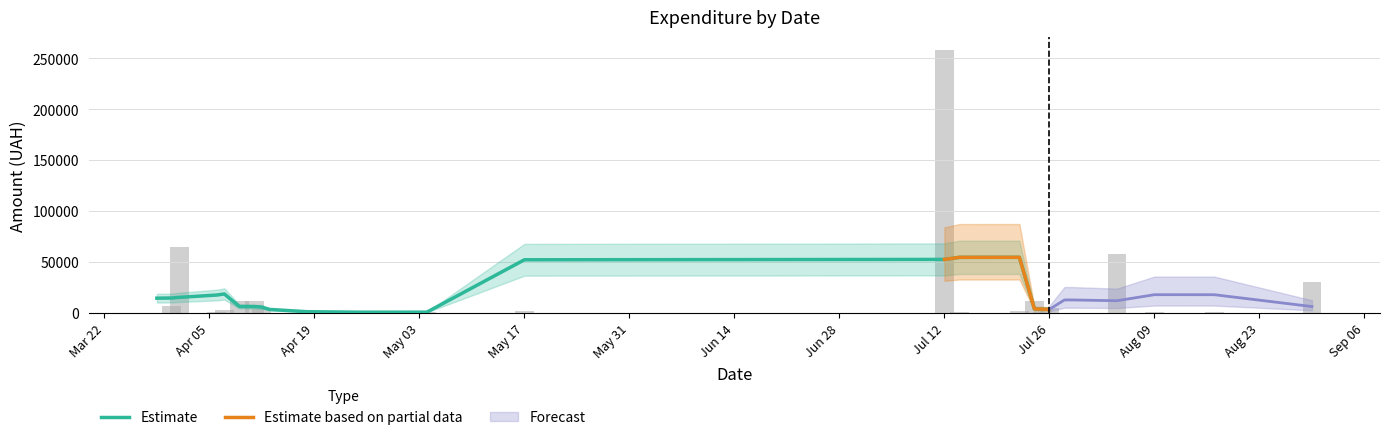

What is the maximum value shown in the chart?

258001.8